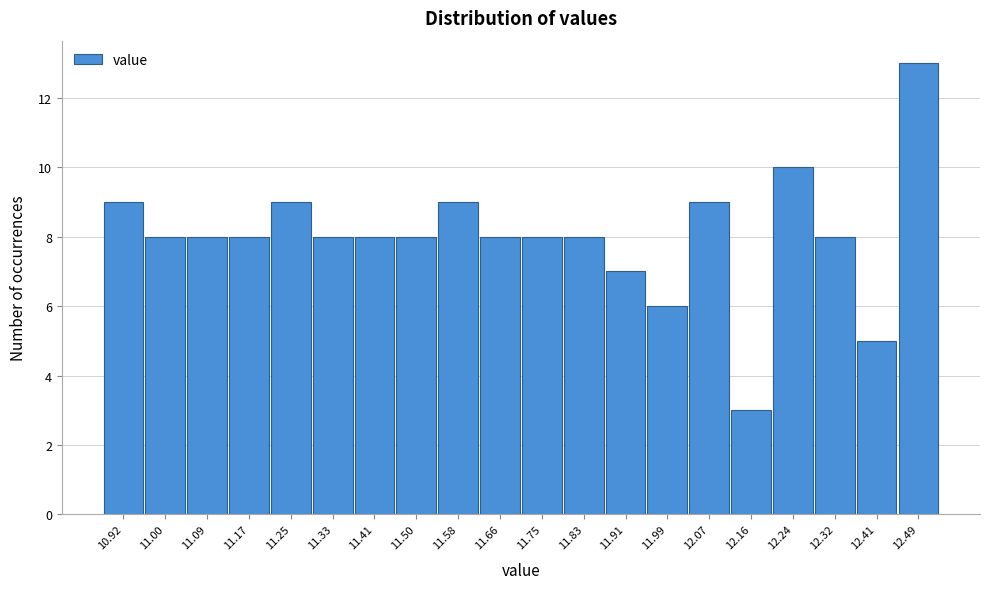

Reading left to right, transcribe all the data shown in this chart.

9	8	8	8	9	8	8	8	9	8	8	8	7	6	9	3	10	8	5	13